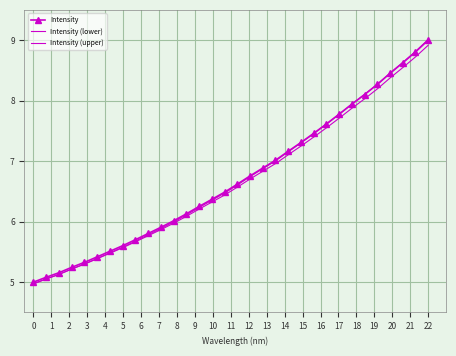

What is the average value of the Intensity (lower) series?

6.7